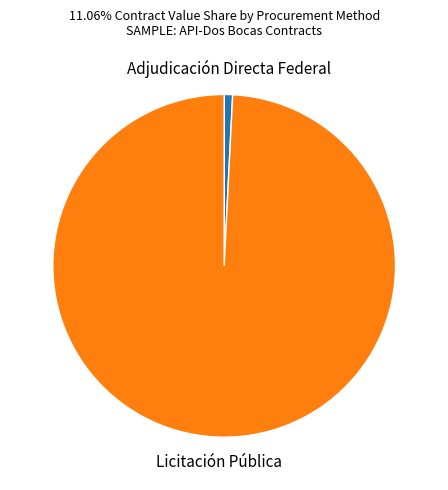

Approximately how many times larger is the value at Licitación Pública compared to Adjudicación Directa Federal?

125.2